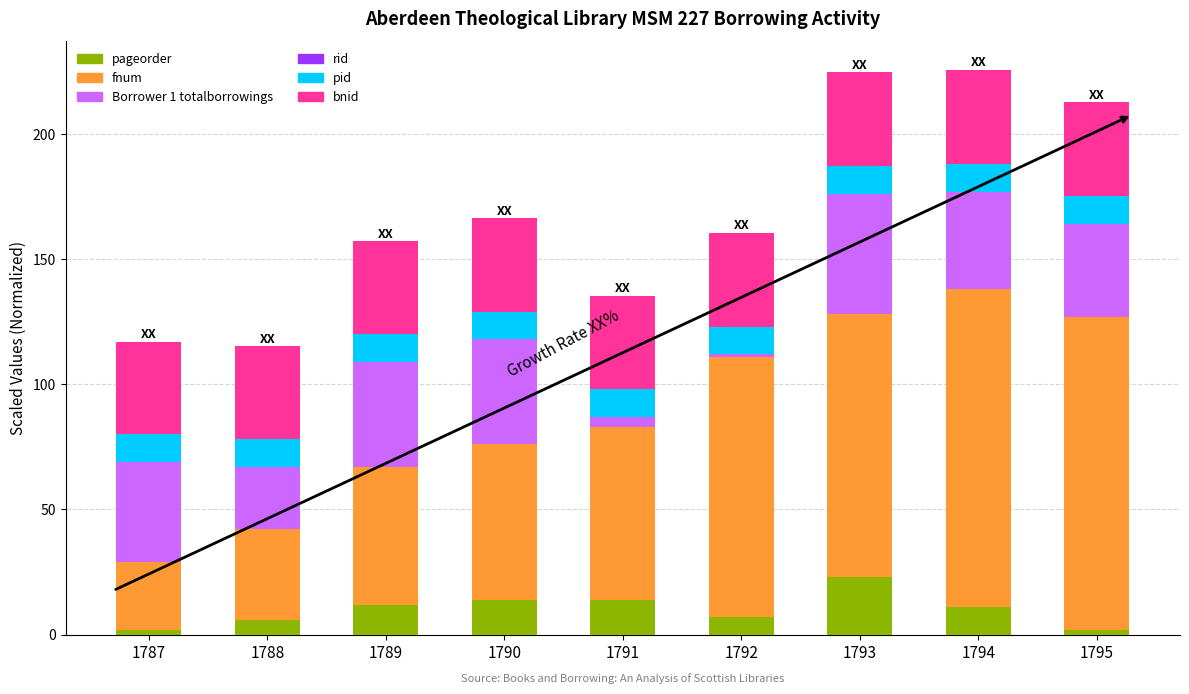

Is it true that pageorder equals 6.4 at 1791?

False